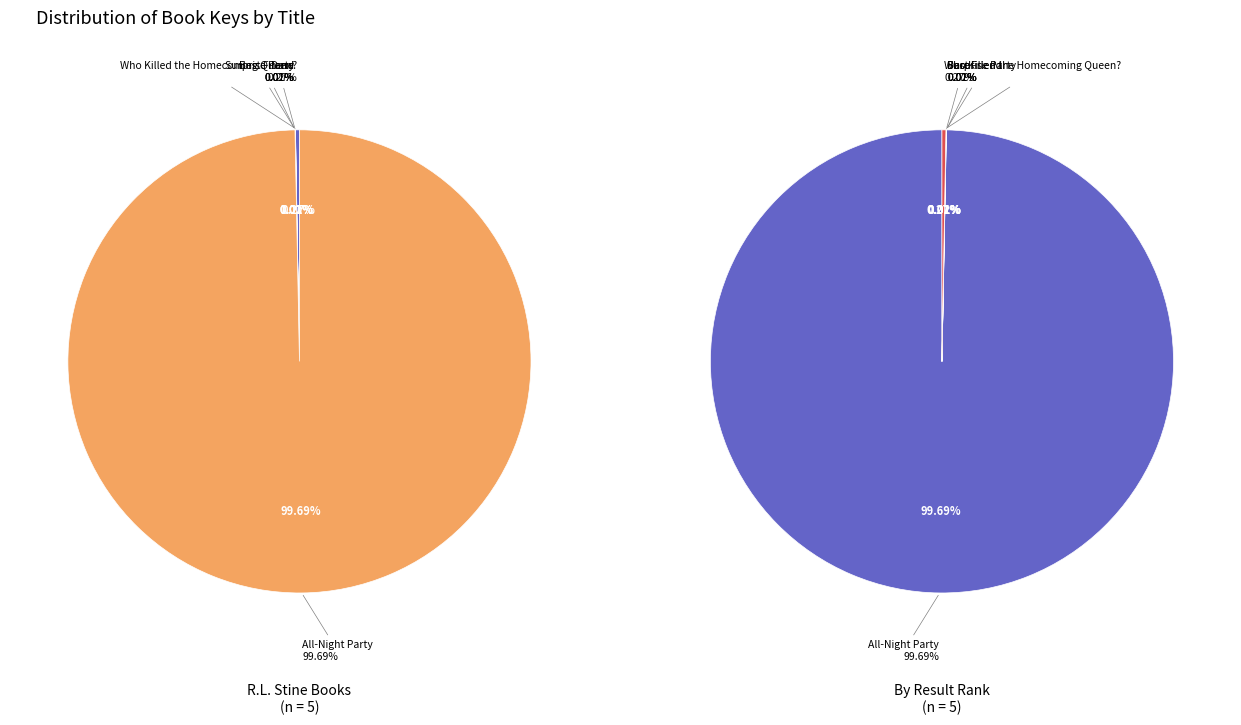

True or false: Dare accounts for 1% of the total.

False